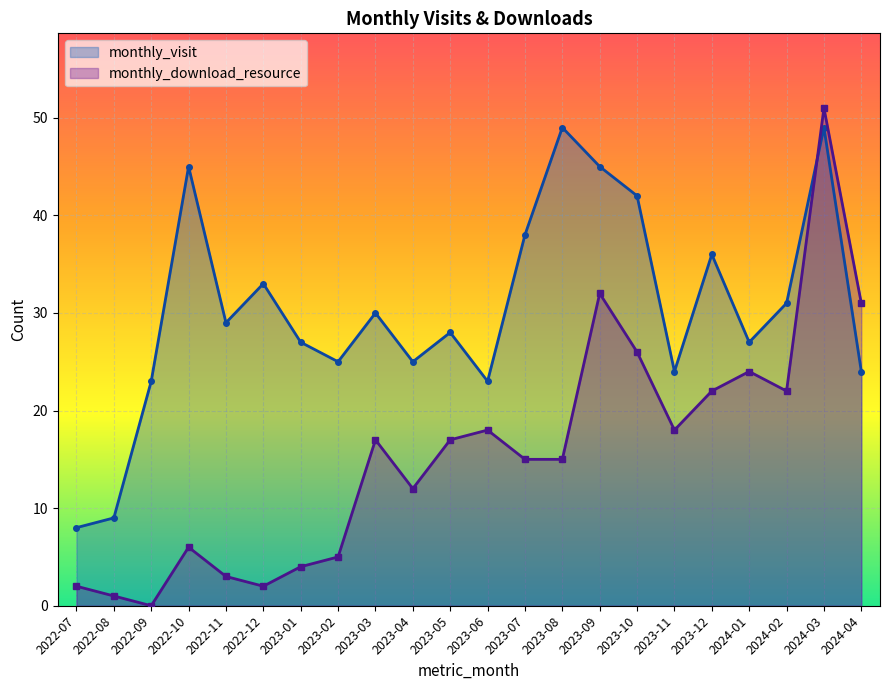

Where is the first local maximum for monthly_visit?

2022-10